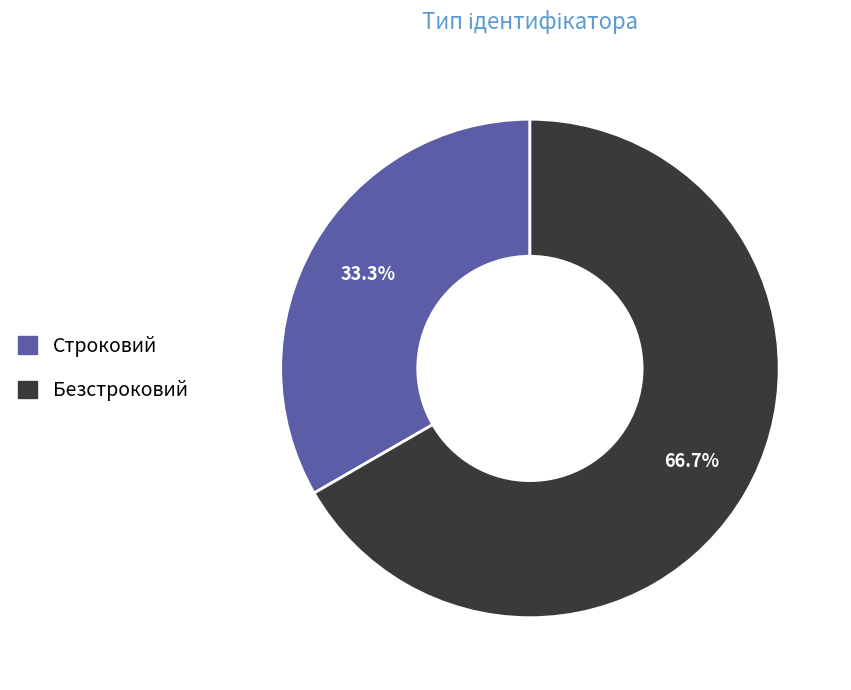

Which category accounts for the majority?

Безстроковий